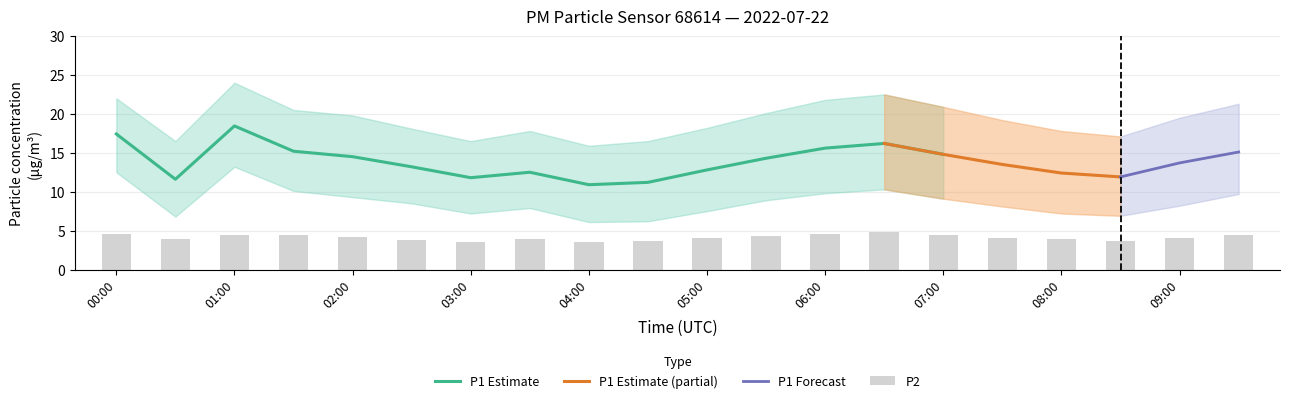

True or false: P1 Estimate has a value of 17.4 at 00:00.

True